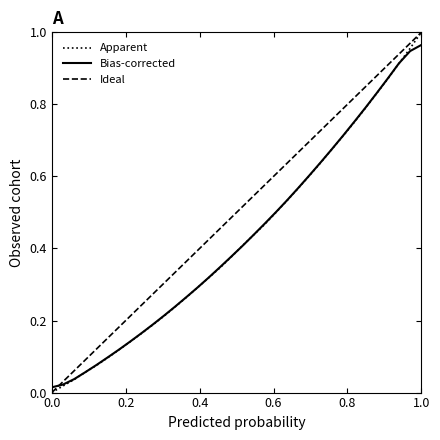

Which series has the largest total across all categories?

Ideal